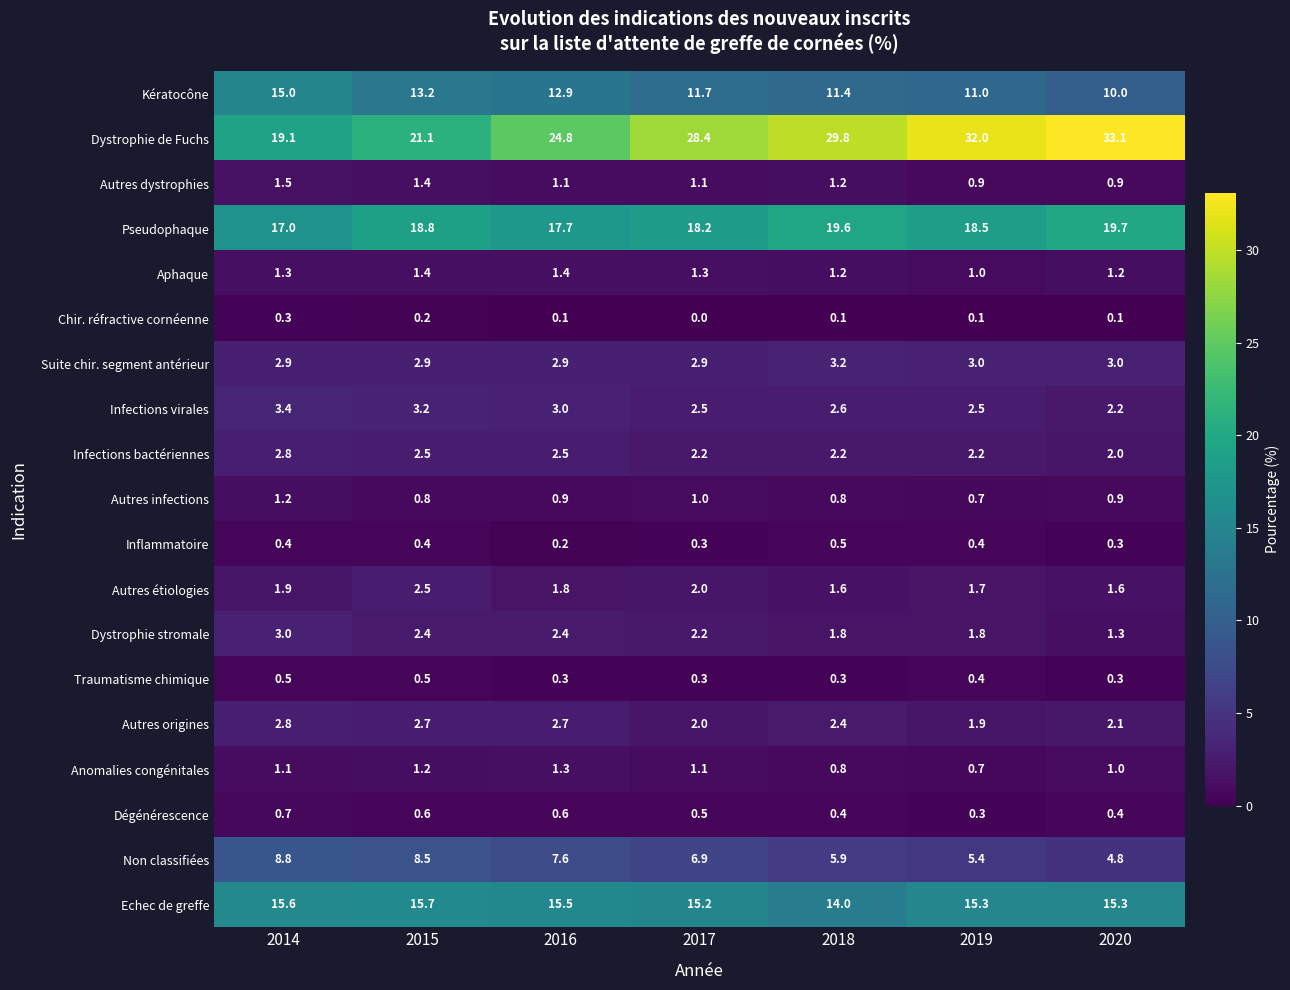

Is it true that Dystrophie de Fuchs equals 43.4 at 2020?

False